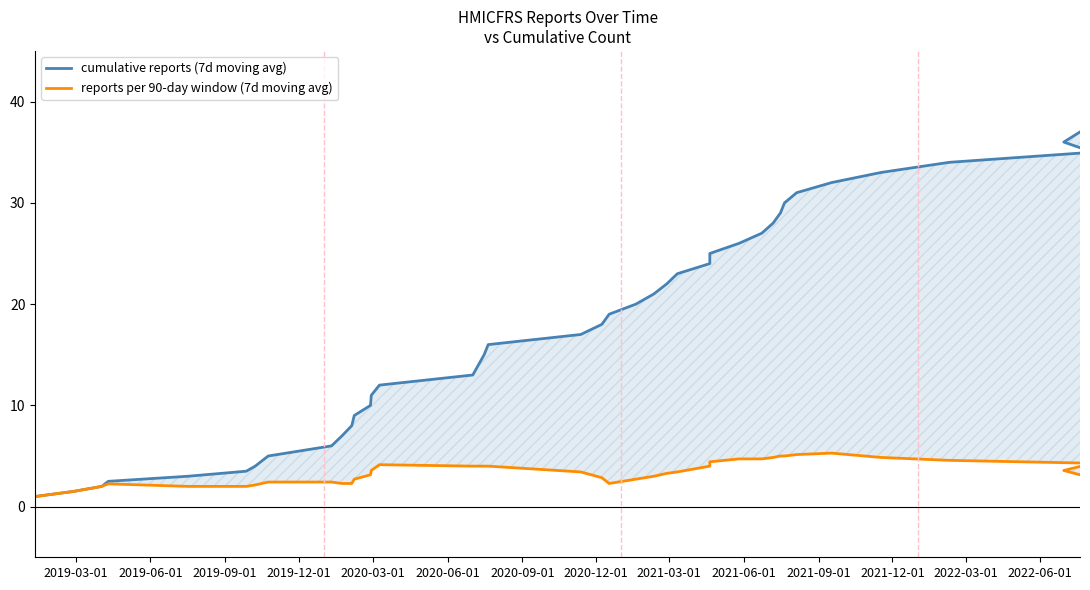

What is the label of the 9th point from the left?

2021-03-01